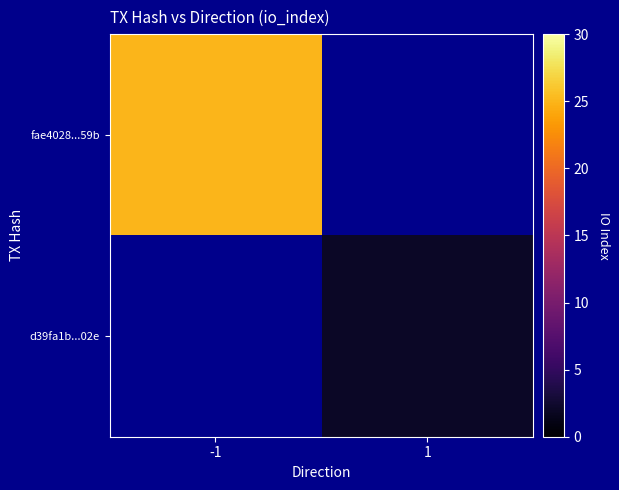

What is the greatest value displayed?

25.0